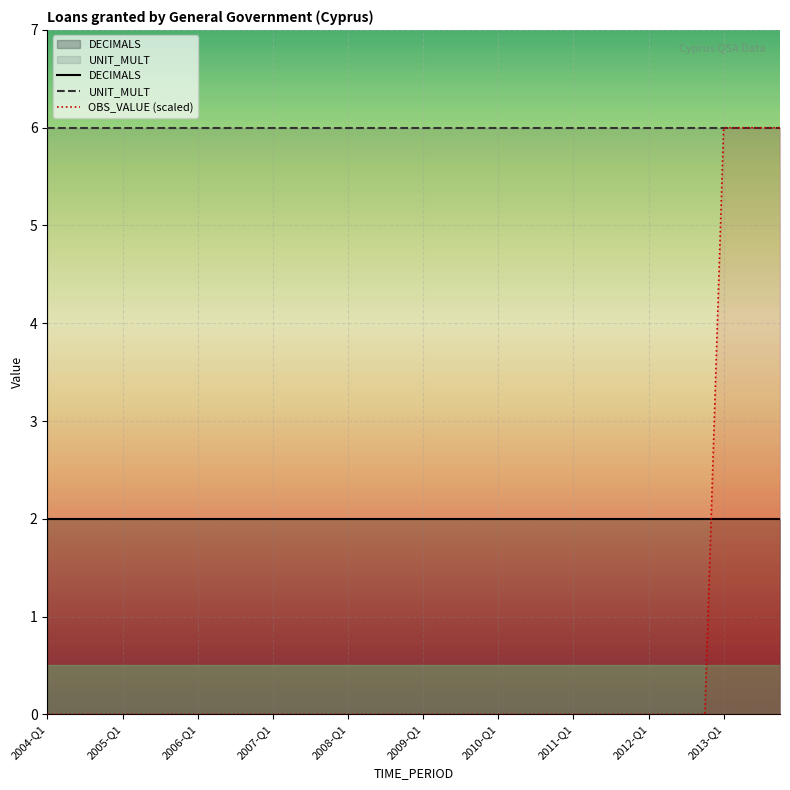

True or false: DECIMALS has a value of 2.0 at 14.

True